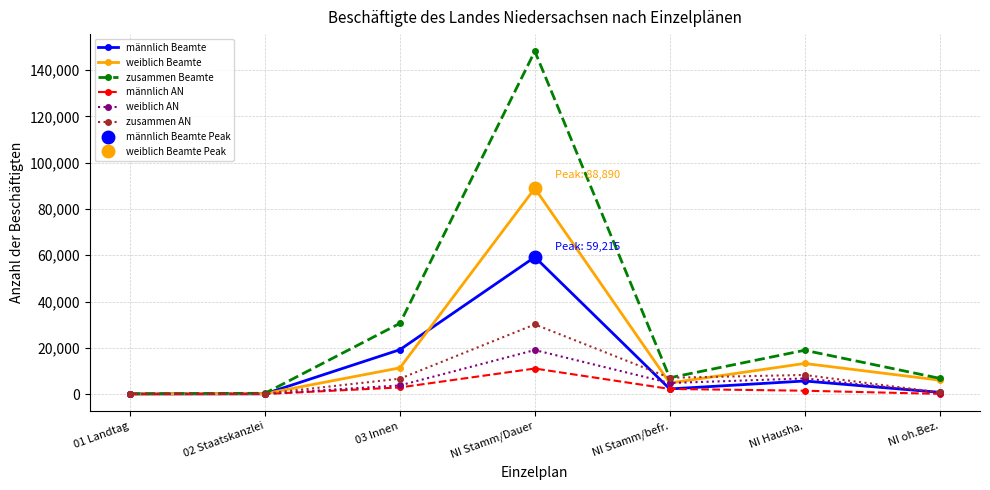

True or false: männlich AN and männlich Beamte cross at least once.

False